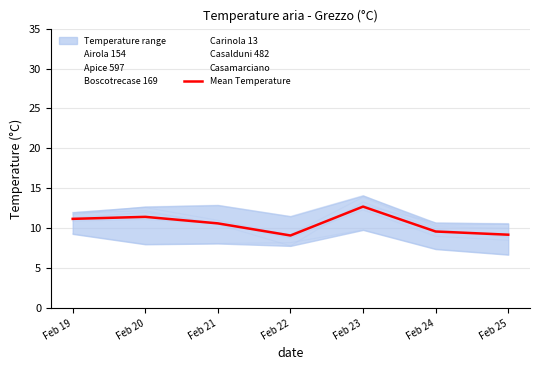

What is the value of the 7th point from the left?

9.2